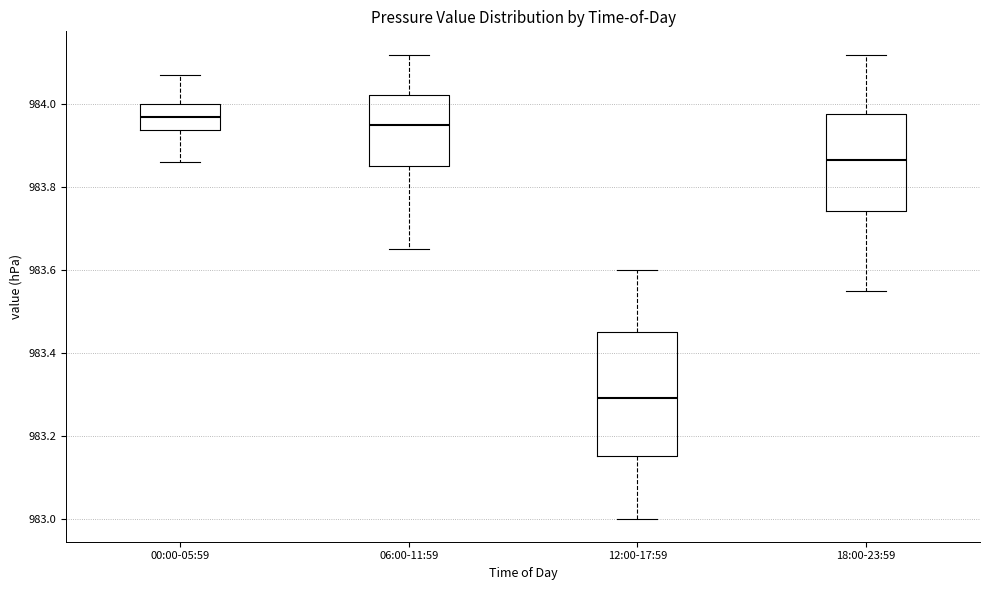

Comparing the boxes themselves (not the whiskers), which one is the tallest?

12:00-17:59